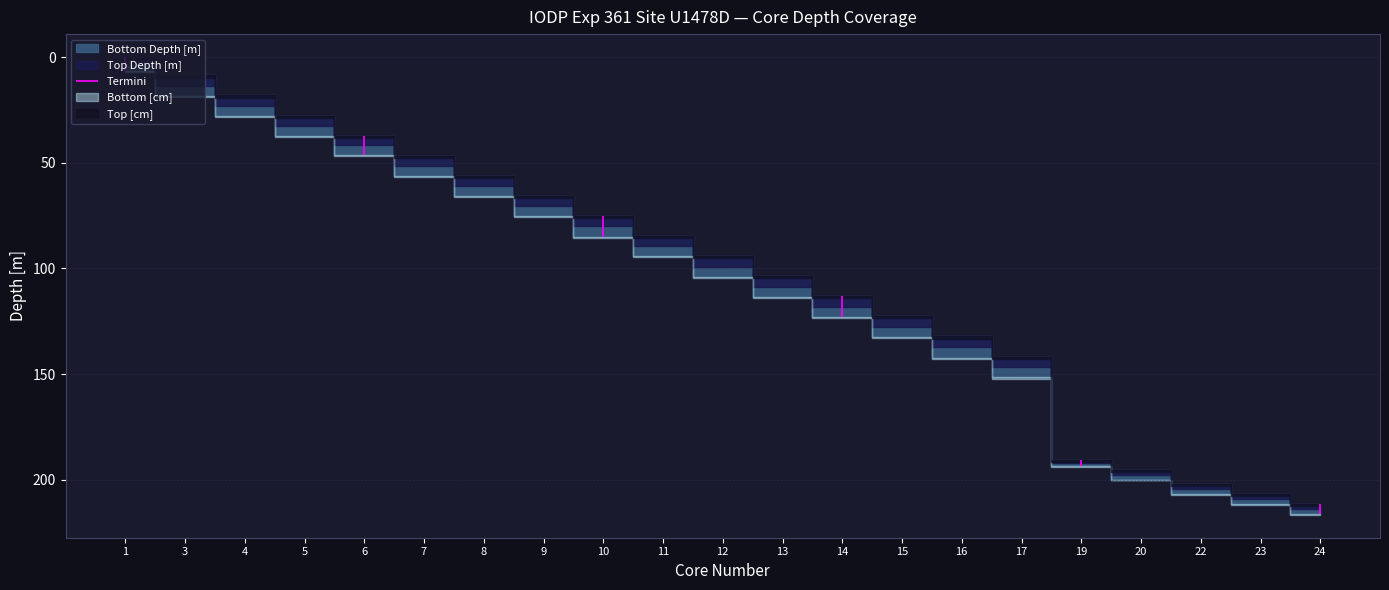

Reading left to right, transcribe all the data shown in this chart.

Top Depth [m]: 1=0.0	3=8.7	4=18.2	5=27.7	6=37.2	7=46.7	8=56.2	9=65.7	10=75.2	11=84.7	12=94.2	13=103.7	14=113.2	15=122.7	16=132.2	17=141.7	19=190.5	20=195.2	22=201.9	23=206.6	24=211.3
Bottom Depth [m]: 1=6.7	3=18.3	4=28.1	5=37.4	6=46.5	7=56.5	8=65.9	9=75.3	10=85.0	11=94.3	12=104.2	13=113.6	14=123.0	15=132.4	16=142.2	17=151.6	19=193.6	20=199.9	22=207.0	23=211.7	24=216.3
Top [cm]: 1=0.0	3=0.0	4=0.0	5=0.0	6=0.0	7=0.0	8=0.0	9=0.0	10=0.0	11=0.0	12=0.0	13=0.0	14=0.0	15=0.0	16=0.0	17=0.0	19=0.0	20=0.0	22=0.0	23=0.0	24=0.0
Bottom [cm]: 1=671.0	3=961.0	4=986.0	5=971.0	6=927.0	7=975.0	8=973.0	9=957.0	10=983.0	11=964.0	12=995.0	13=986.0	14=978.0	15=971.0	16=998.0	17=992.0	19=314.0	20=474.0	22=506.0	23=510.0	24=505.0